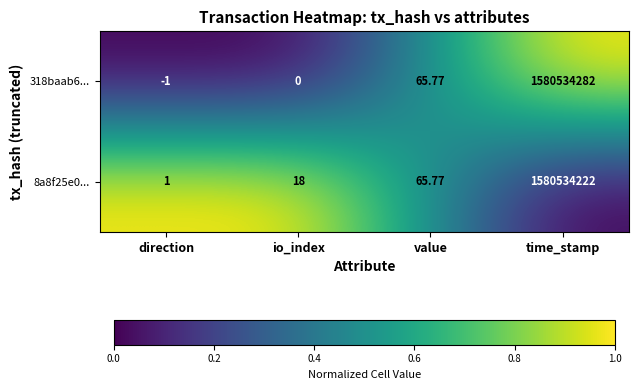

At which label does 8a8f25e0... reach its peak?

time_stamp